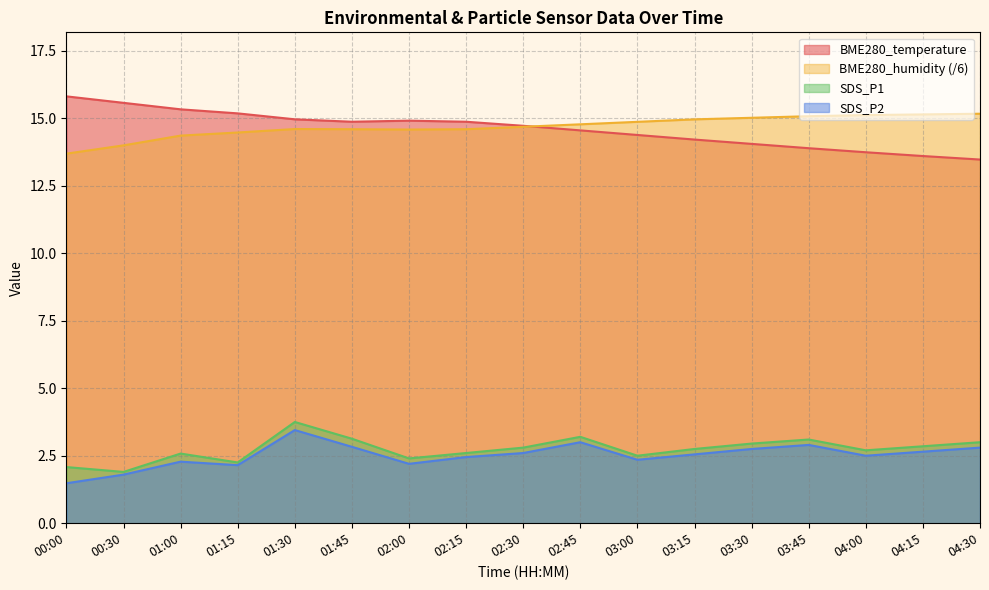

True or false: BME280_humidity has a value of 15.1 at 04:15.

True